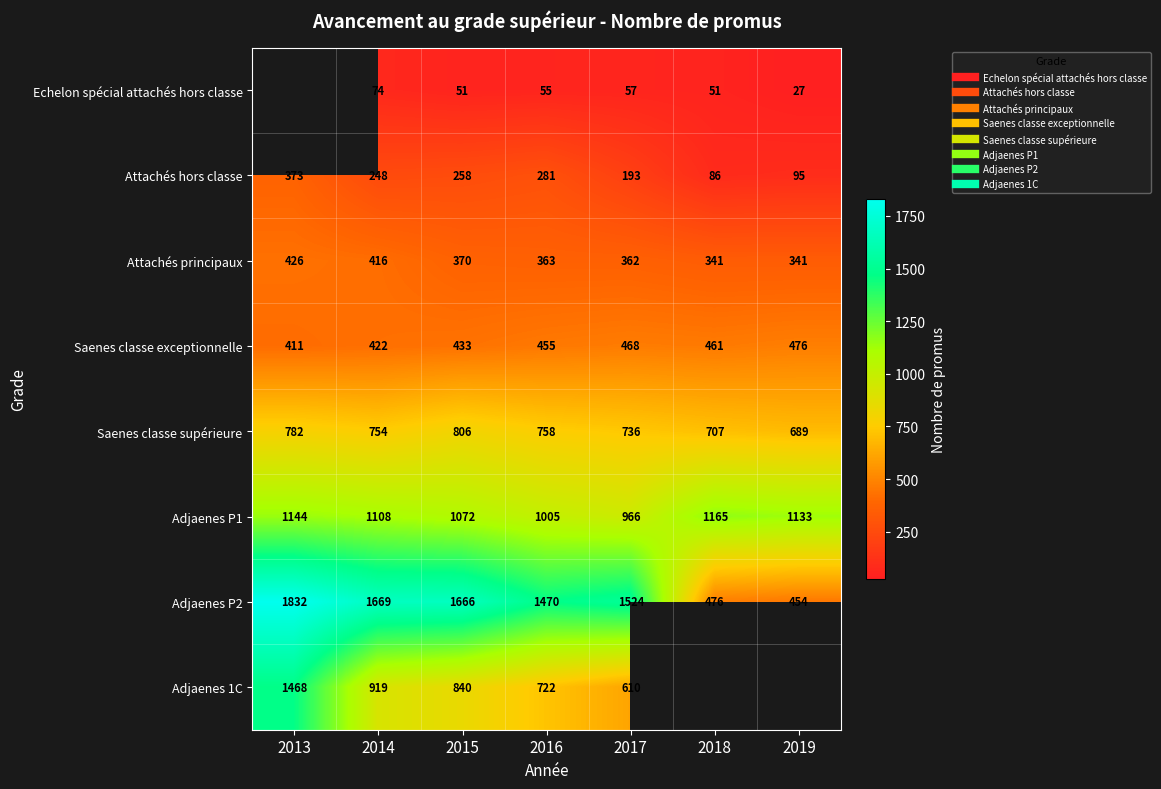

The Echelon spécial attachés hors classe series shows 27.0 at 2019. True or false?

True